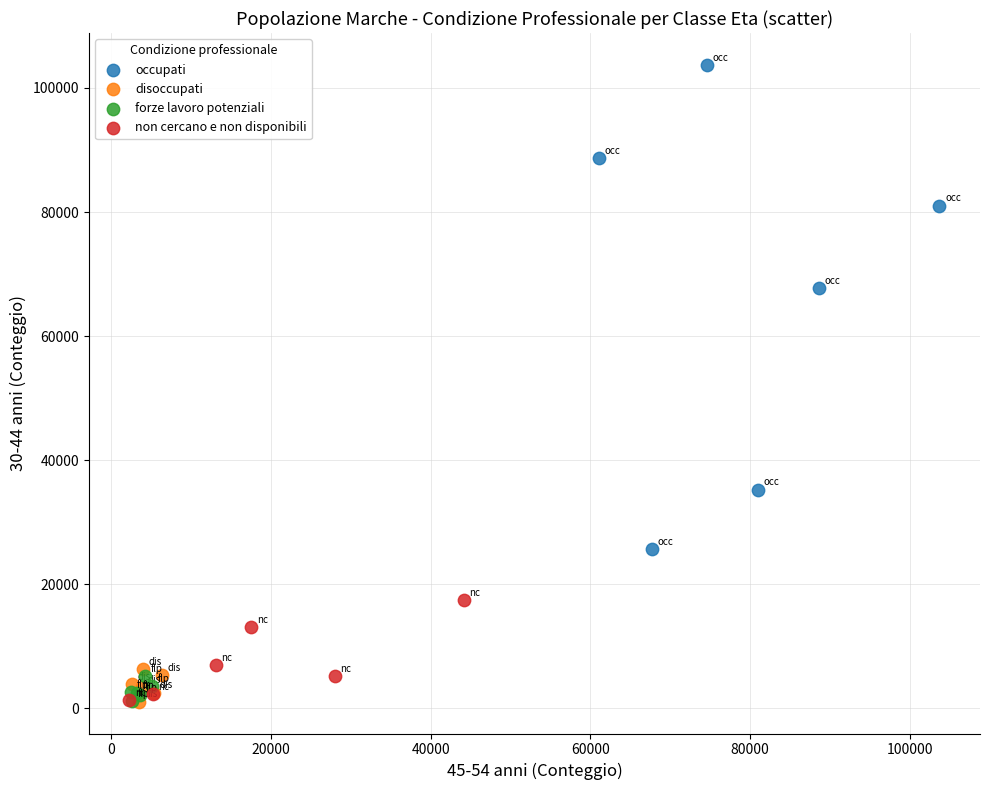

Which series contains the highest Y value?

occupati